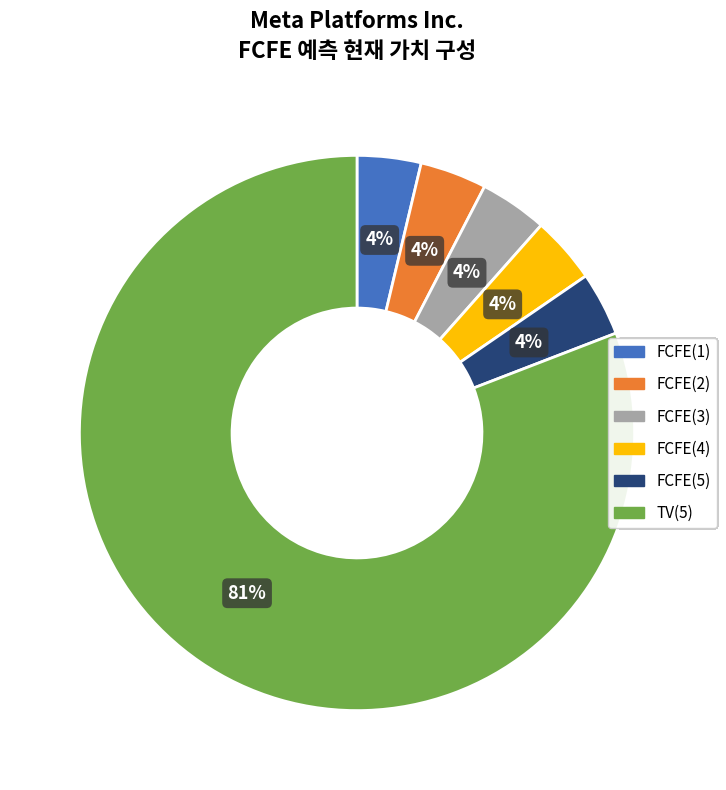

Count the number of slices in the pie.

6